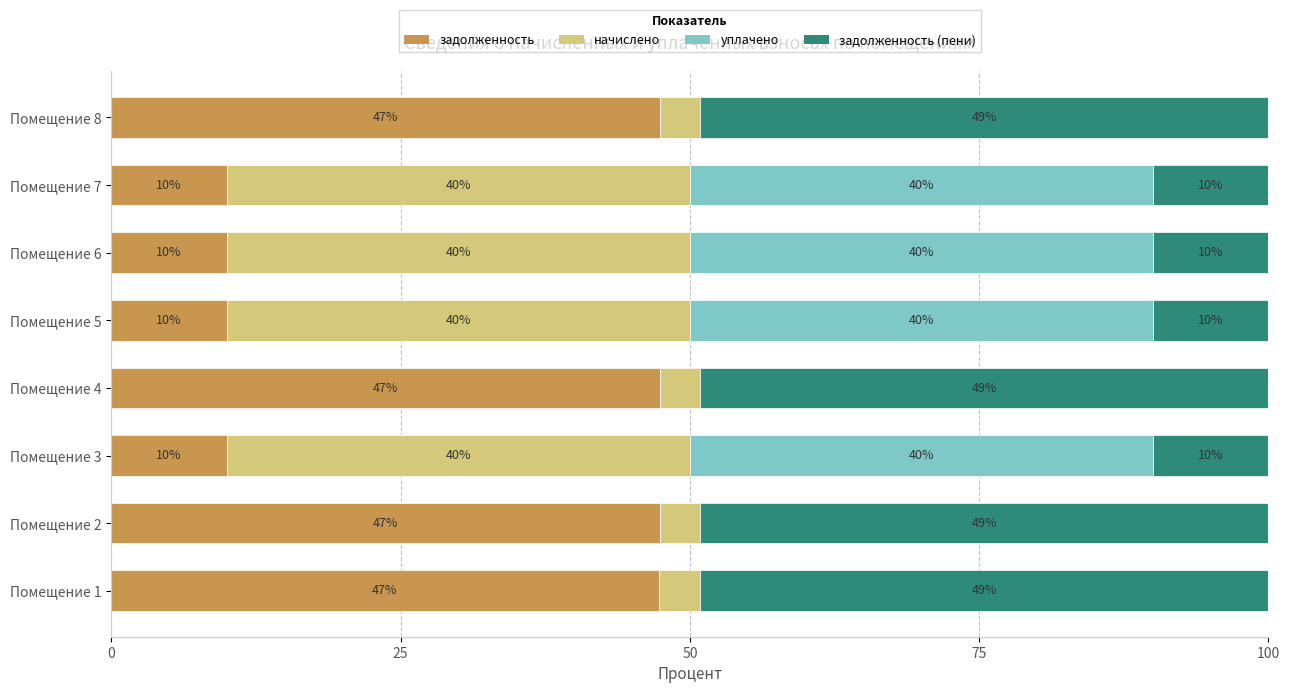

What is the highest value of the задолженность series?

47.4